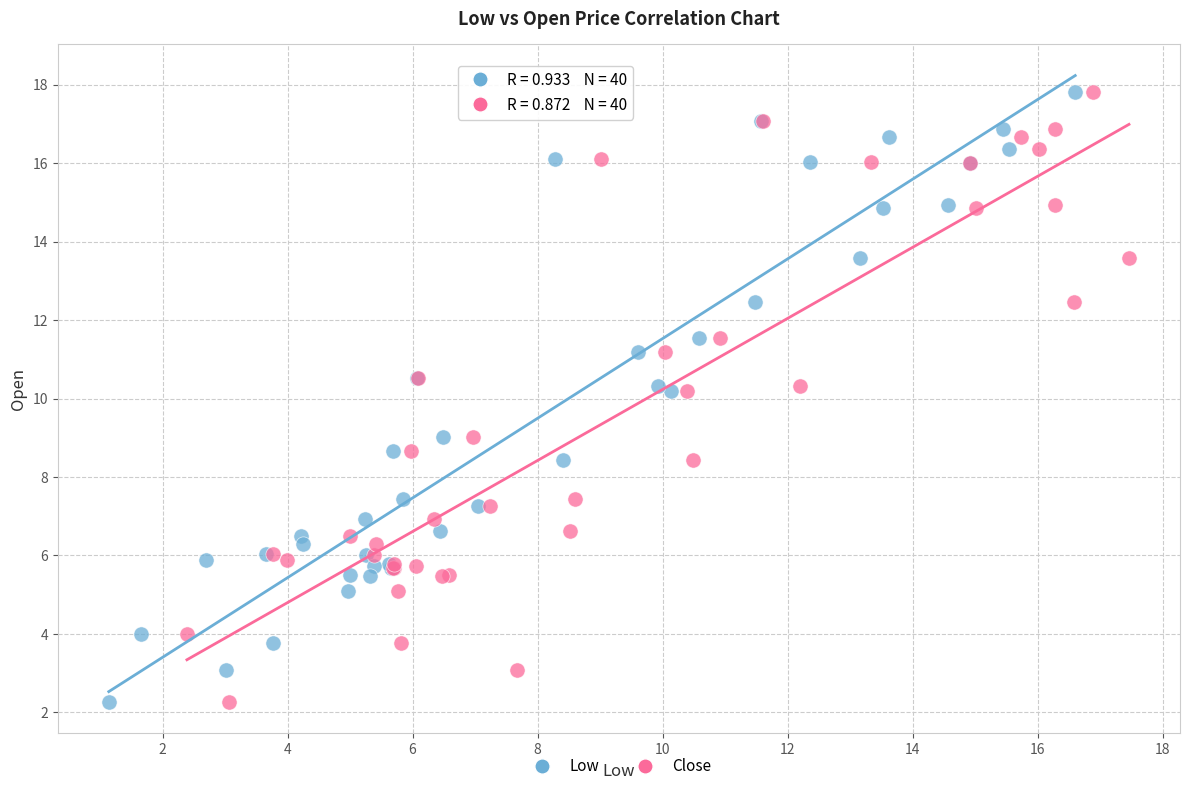

What are all the series names shown in the legend?

Low, Close